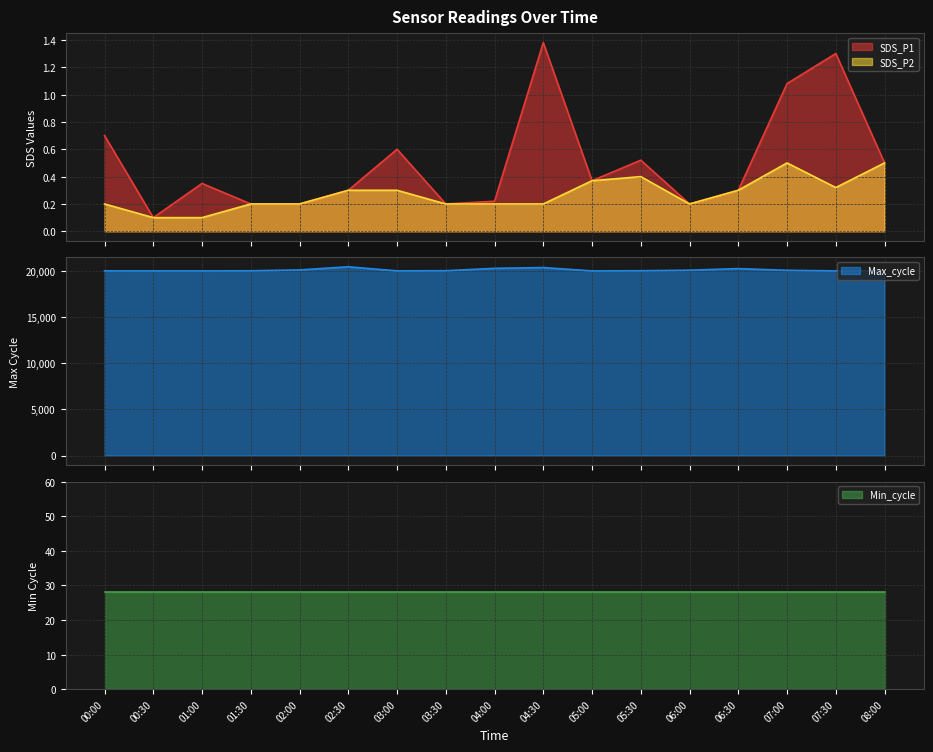

What is the total value across all series at 03:00?

20048.9